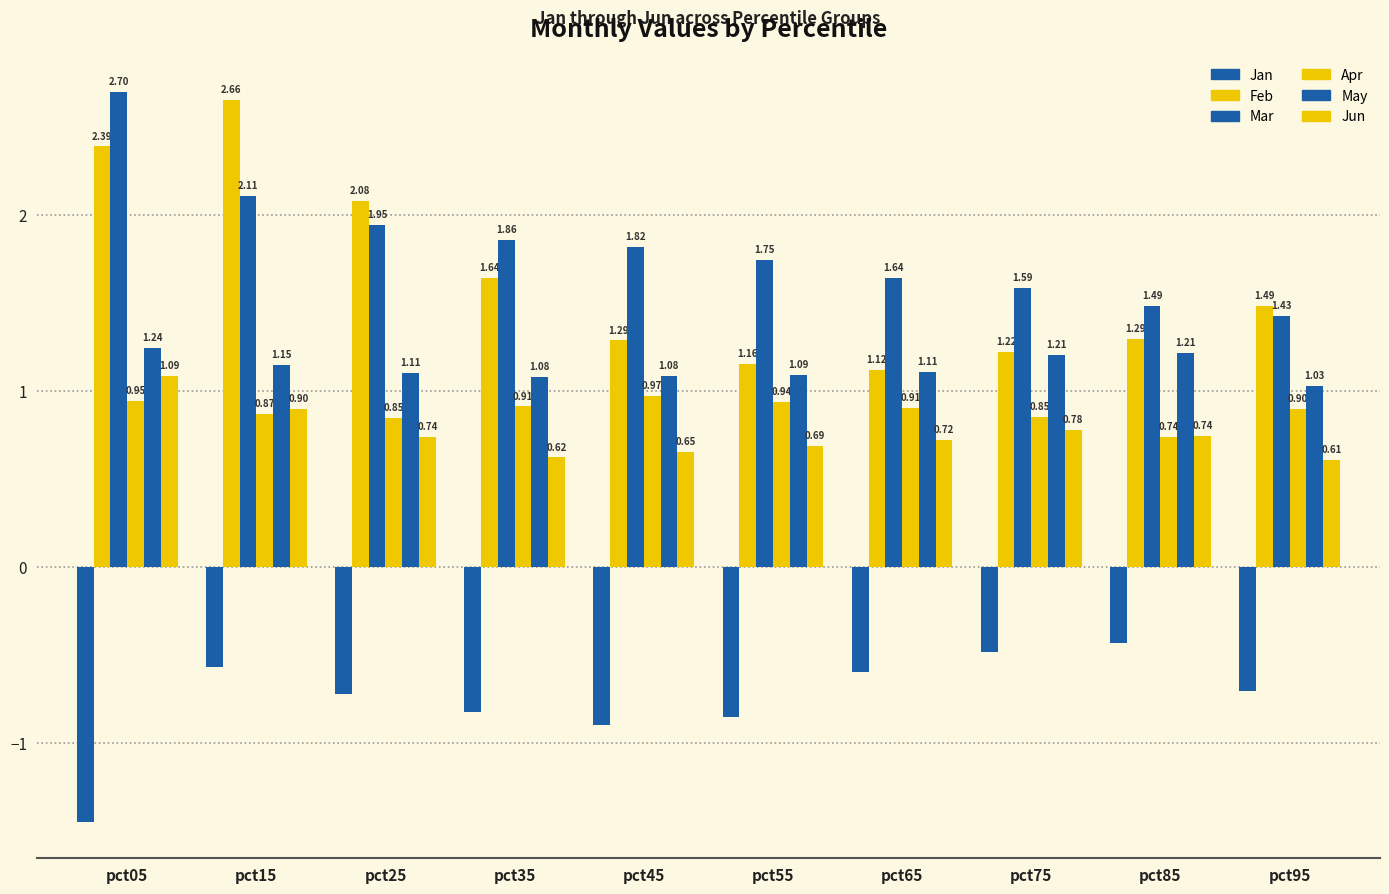

Reading right to left, transcribe all the data shown in this chart.

Jan: pct95=-0.7	pct85=-0.4	pct75=-0.5	pct65=-0.6	pct55=-0.9	pct45=-0.9	pct35=-0.8	pct25=-0.7	pct15=-0.6	pct05=-1.4
Feb: pct95=1.5	pct85=1.3	pct75=1.2	pct65=1.1	pct55=1.2	pct45=1.3	pct35=1.6	pct25=2.1	pct15=2.7	pct05=2.4
Mar: pct95=1.4	pct85=1.5	pct75=1.6	pct65=1.6	pct55=1.7	pct45=1.8	pct35=1.9	pct25=1.9	pct15=2.1	pct05=2.7
Apr: pct95=0.9	pct85=0.7	pct75=0.9	pct65=0.9	pct55=0.9	pct45=1.0	pct35=0.9	pct25=0.8	pct15=0.9	pct05=0.9
May: pct95=1.0	pct85=1.2	pct75=1.2	pct65=1.1	pct55=1.1	pct45=1.1	pct35=1.1	pct25=1.1	pct15=1.2	pct05=1.2
Jun: pct95=0.6	pct85=0.7	pct75=0.8	pct65=0.7	pct55=0.7	pct45=0.7	pct35=0.6	pct25=0.7	pct15=0.9	pct05=1.1